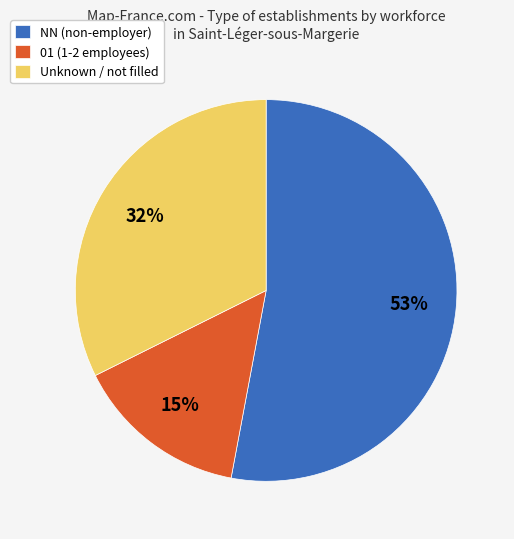

Which has a higher value, Unknown / not filled or 01 (1-2 employees)?

Unknown / not filled